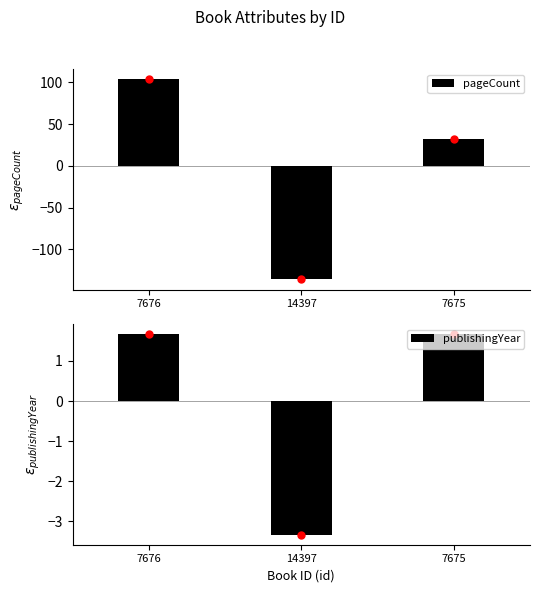

Rank the series at 14397 from highest to lowest value.

publishingYear, pageCount